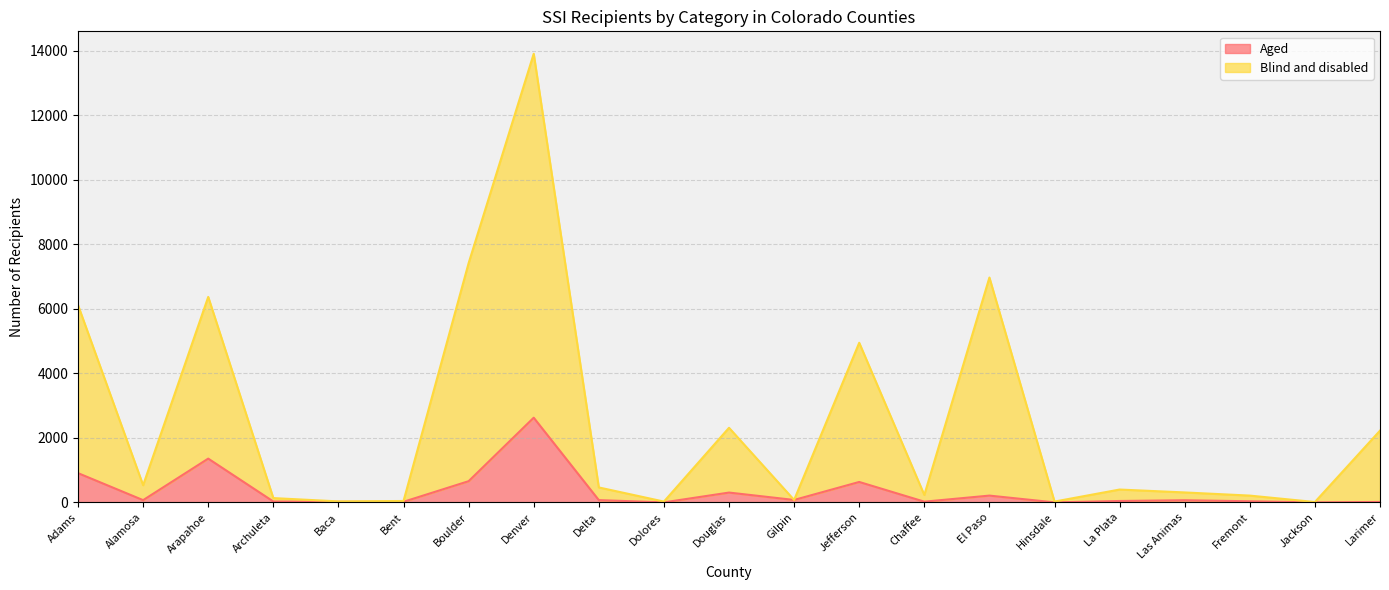

At which label is Aged closest to 1313?

Arapahoe